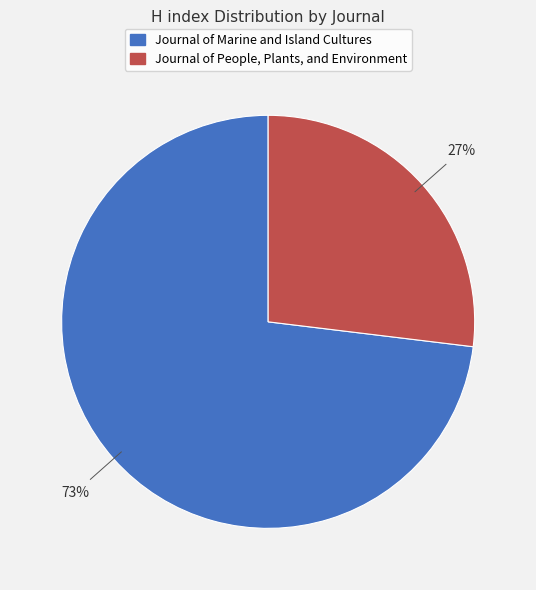

To the nearest percent, what percentage of the pie is Journal of Marine and Island Cultures?

73%